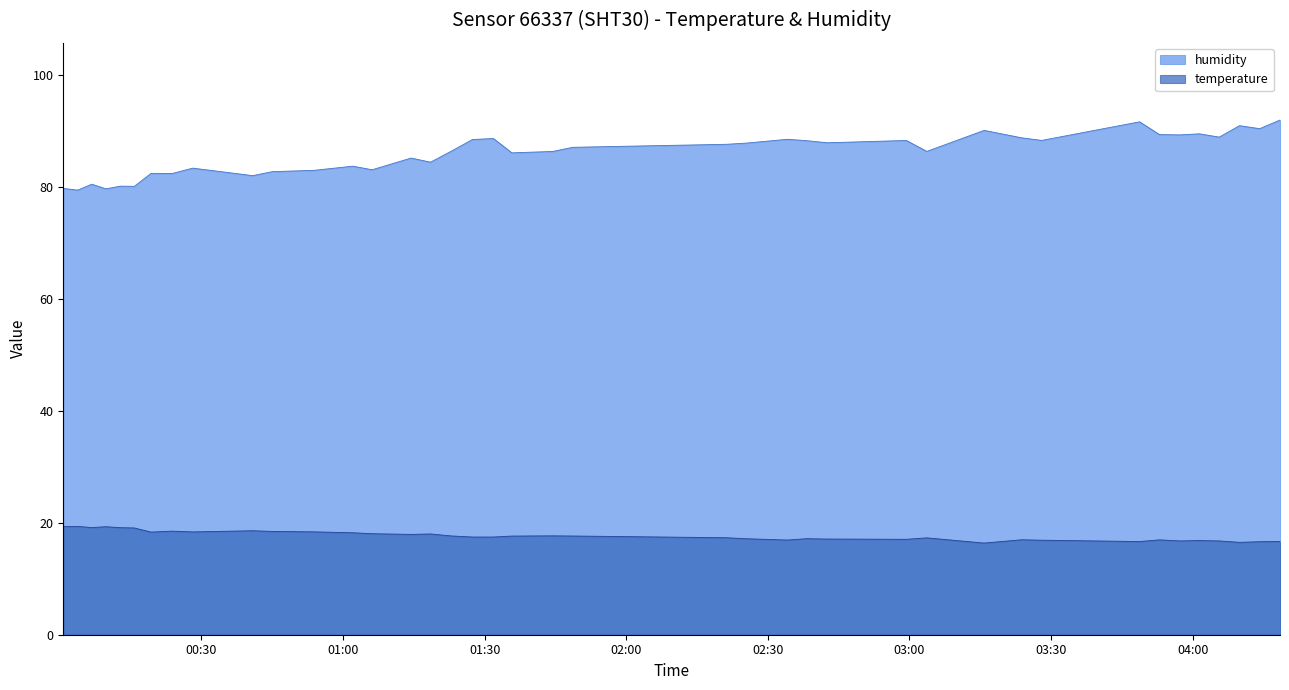

What is the difference between the maximum and minimum values in the humidity series?

12.5